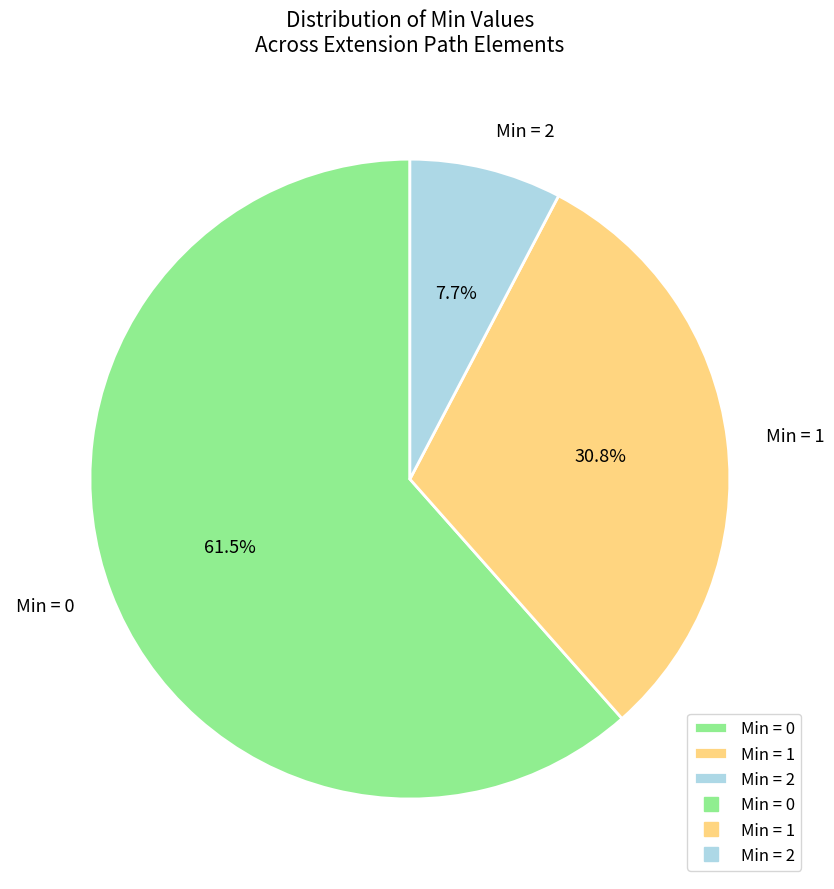

What is the largest slice in the pie chart?

Min = 0